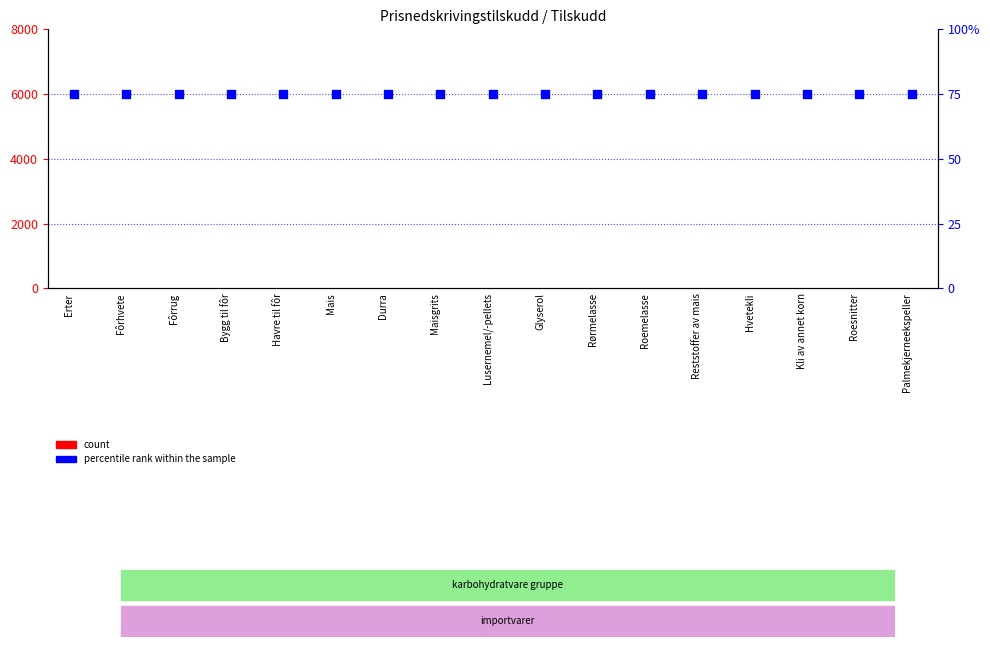

Which series has the largest Y range (max minus min)?

count